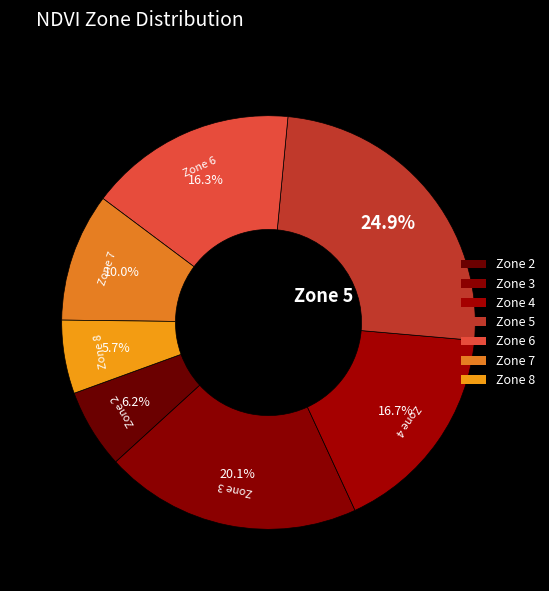

How many segments does this pie chart have?

7